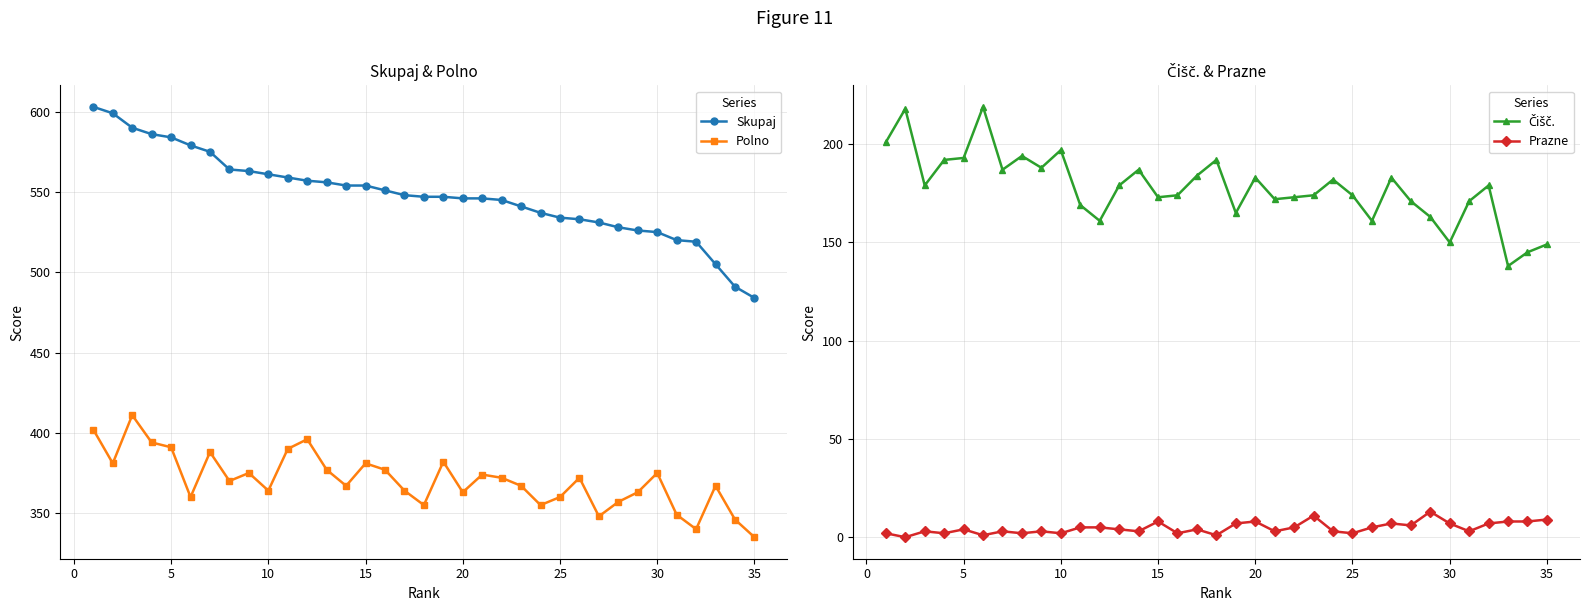

Is it true that Skupaj equals 177 at 30?

False